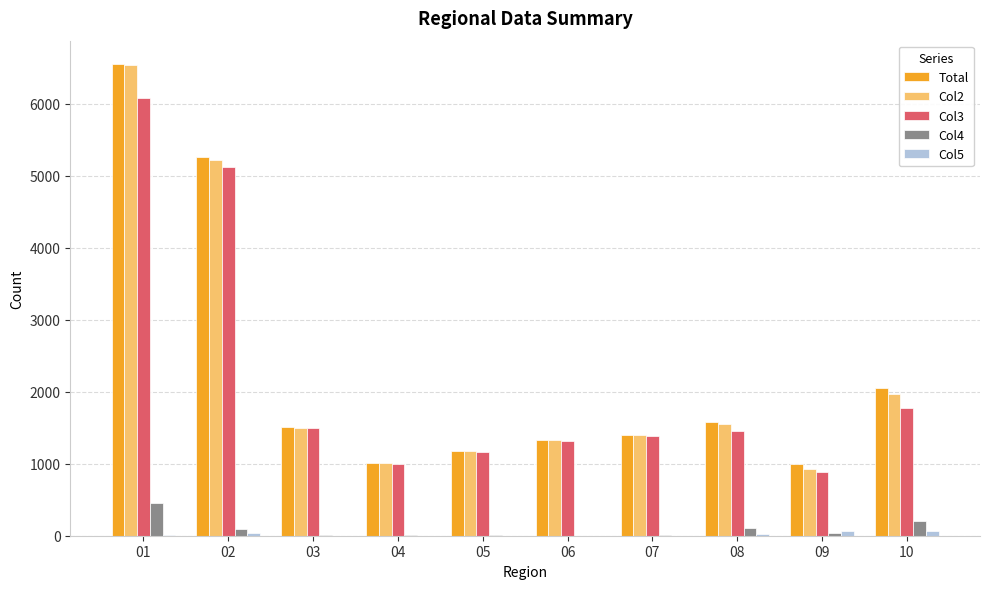

Is the value of Col3 at 05 greater than the value of Total at 03?

No